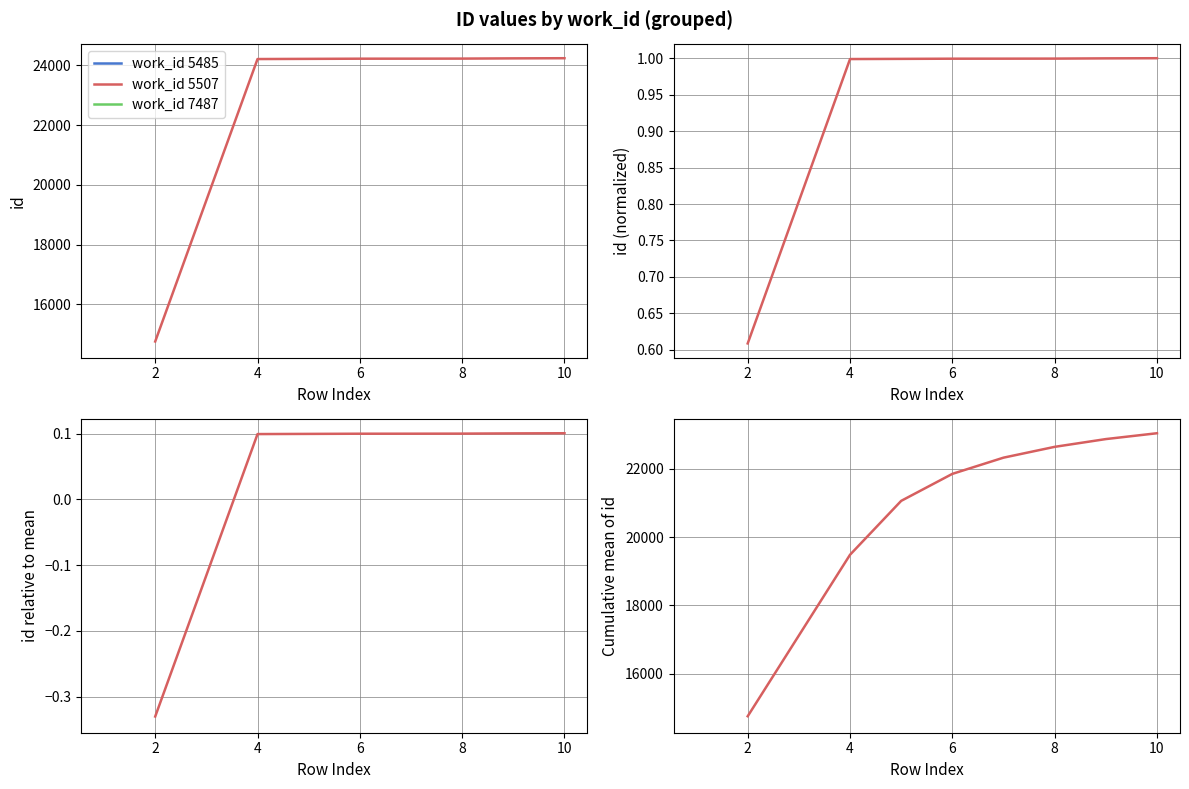

How many values are below 22325?

4